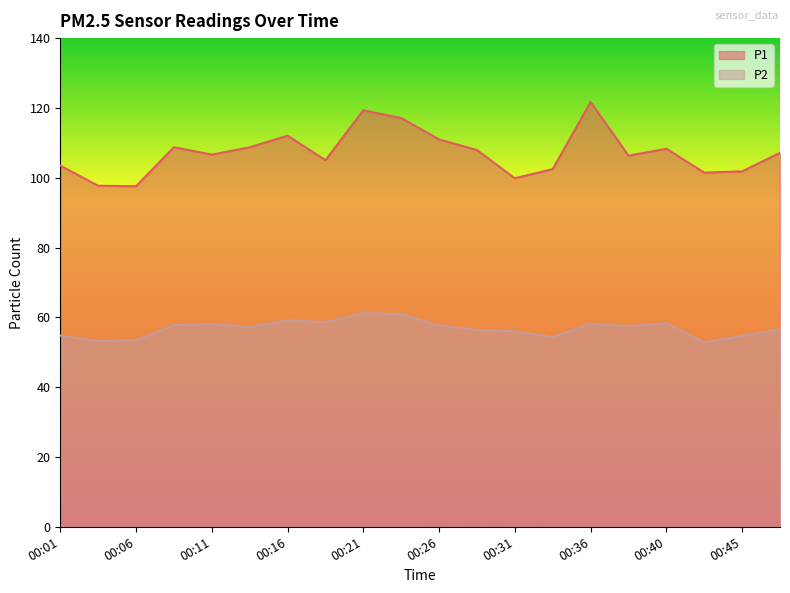

What is the value of the P1 point at the 11th from the left?

111.0